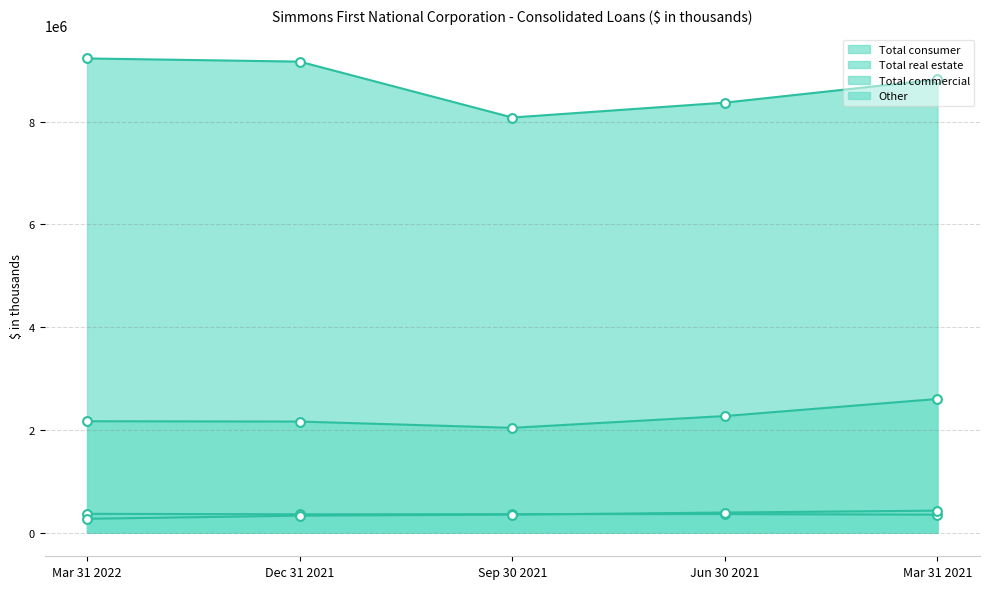

Is the value of Other at Sep 30 2021 greater than the value of Total commercial at Mar 31 2021?

No